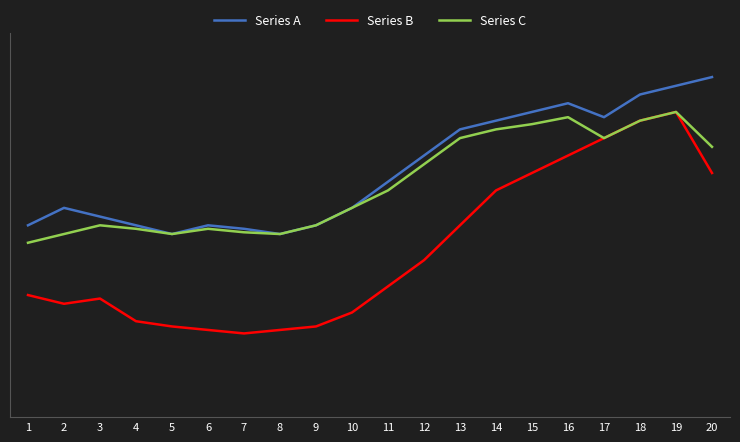

What is the sum of all Series A values?

48.3